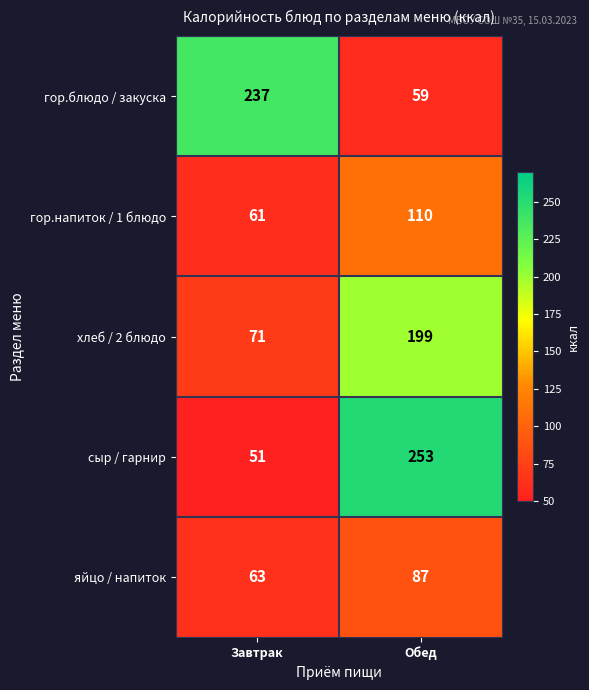

Which series changed the most between Завтрак and Обед?

сыр / гарнир